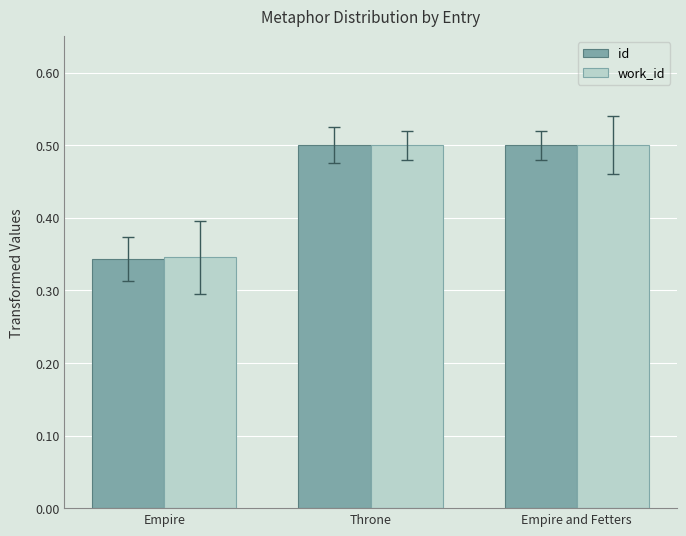

What is the total value across all series at Empire?

0.7